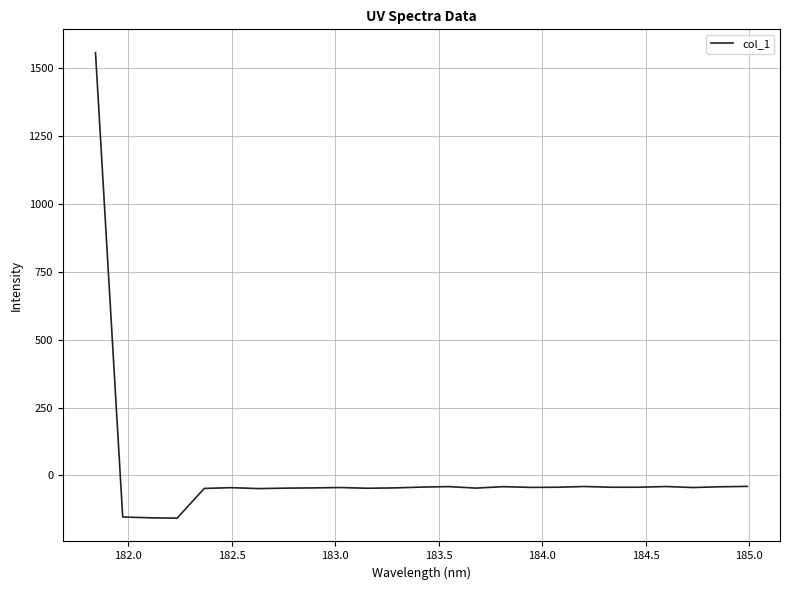

What is the difference between the maximum and minimum values?

1716.2